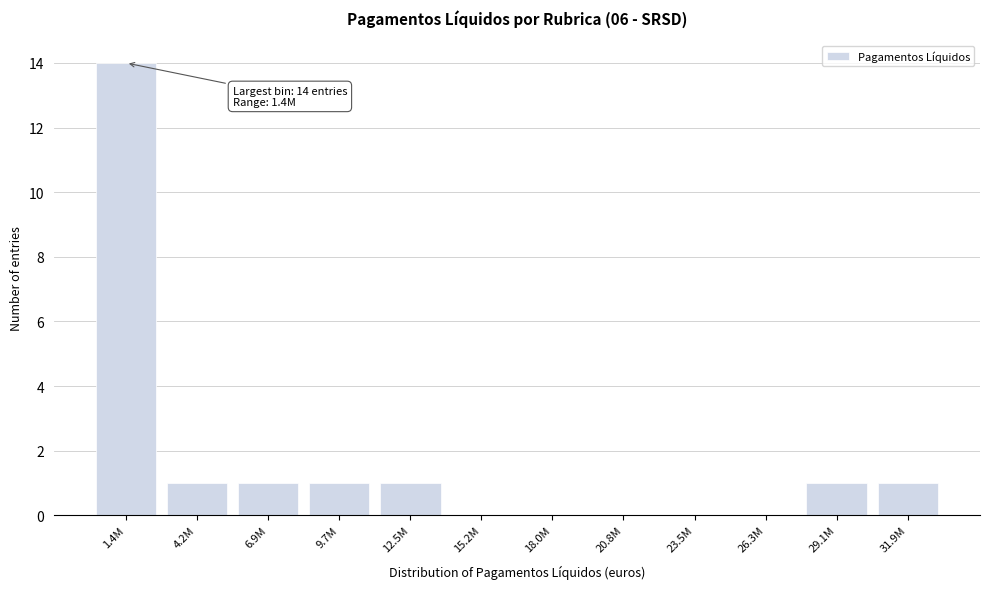

Reading left to right, what are all the values shown in this chart?

1.4M=14	4.2M=1	6.9M=1	9.7M=1	12.5M=1	15.2M=0	18.0M=0	20.8M=0	23.5M=0	26.3M=0	29.1M=1	31.9M=1